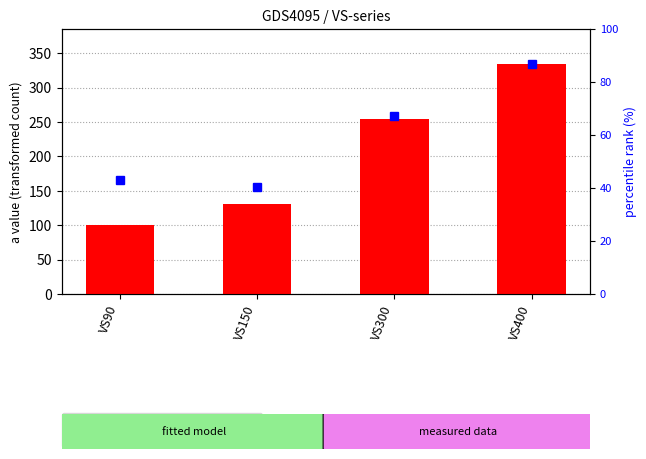

Approximately how many times larger is the value at VS400 compared to VS90?

3.3